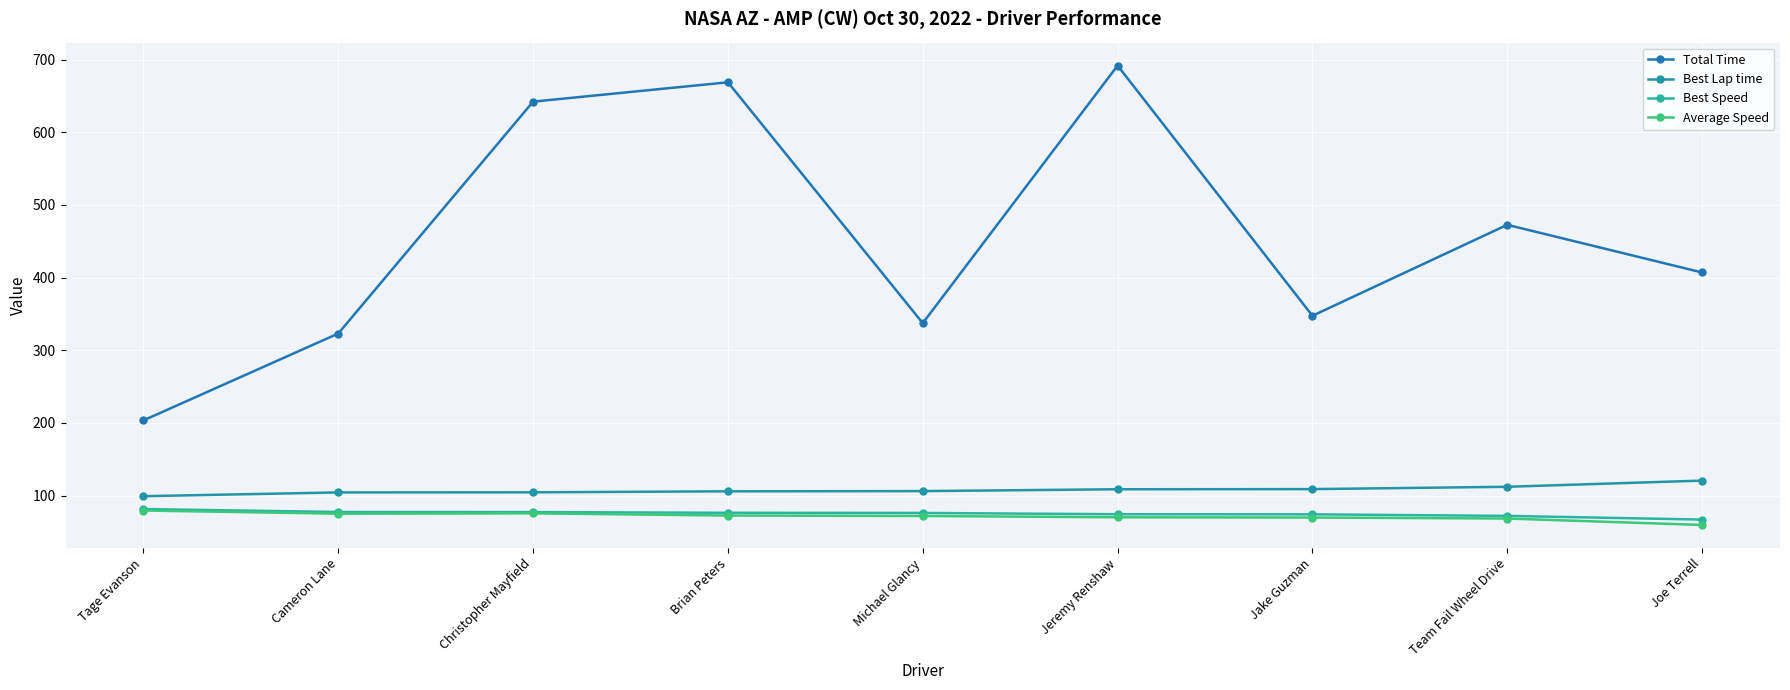

How many lines are shown in the chart?

4